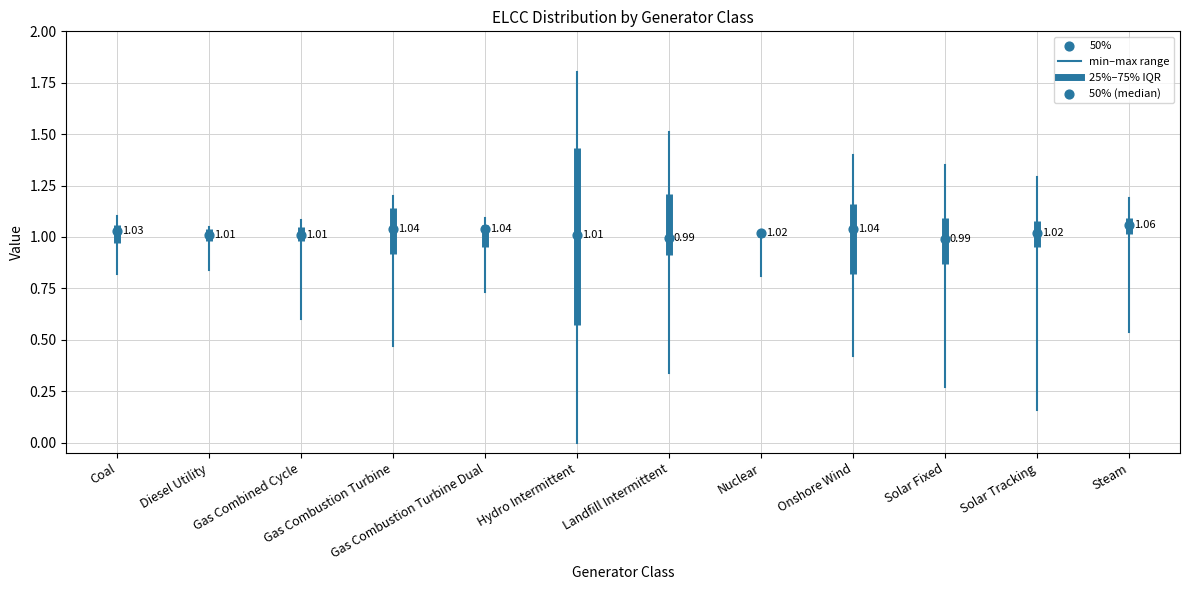

Is the value of 50% at Diesel Utility greater than the value of 25% at Solar Fixed?

Yes